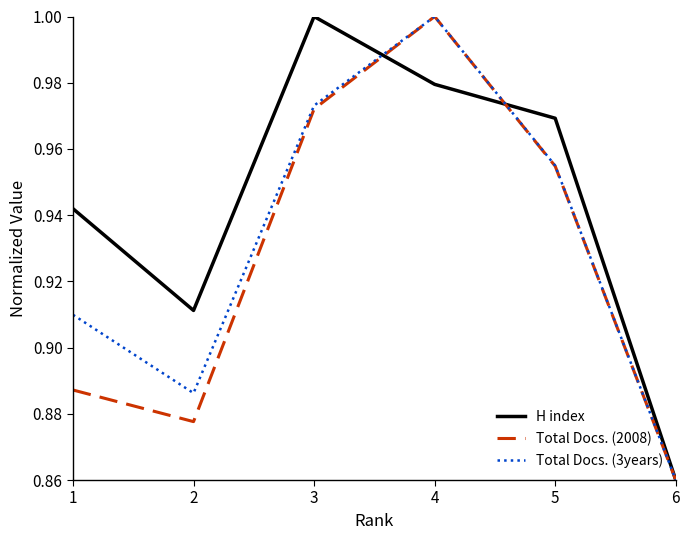

True or false: H index has a value of 1.7 at 1.

False